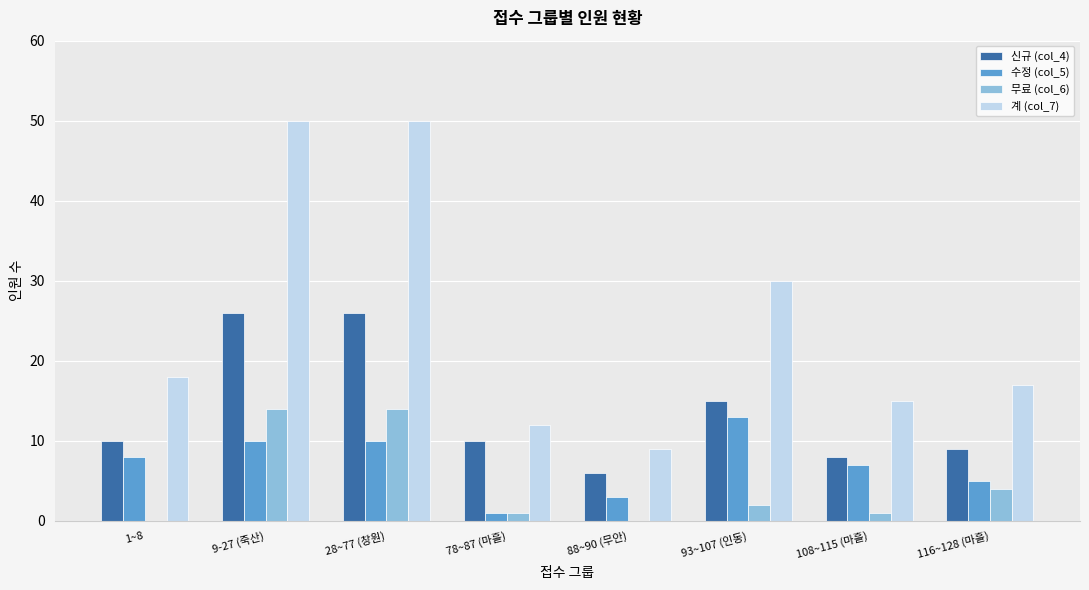

The value of 계 (col_7) at 9-27 (죽산) is 50. True or false?

True